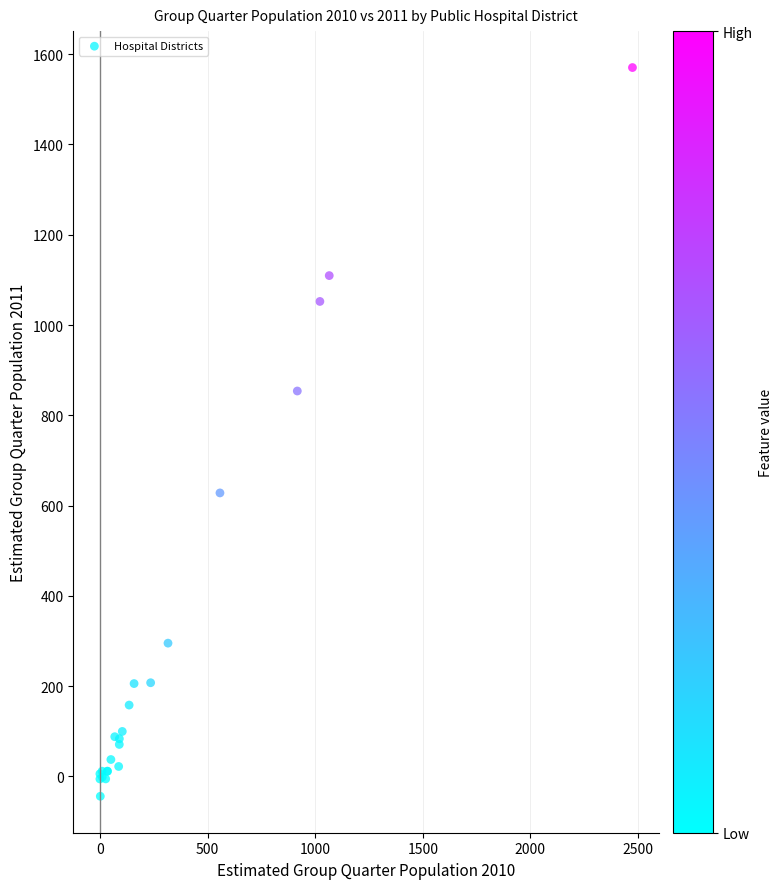

What Y value in the scatter plot is closest to 763?

853.9